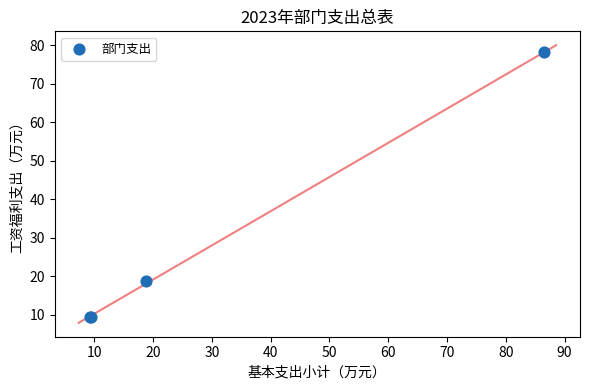

What Y value in the scatter plot is closest to 43?

18.8